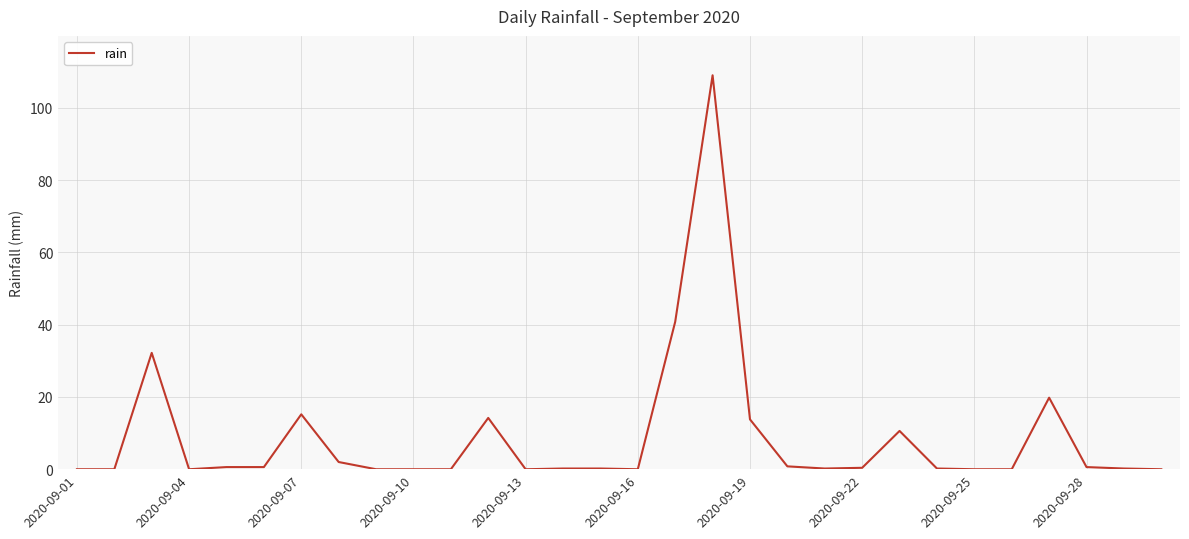

What is the difference between the maximum and minimum values?

109.0